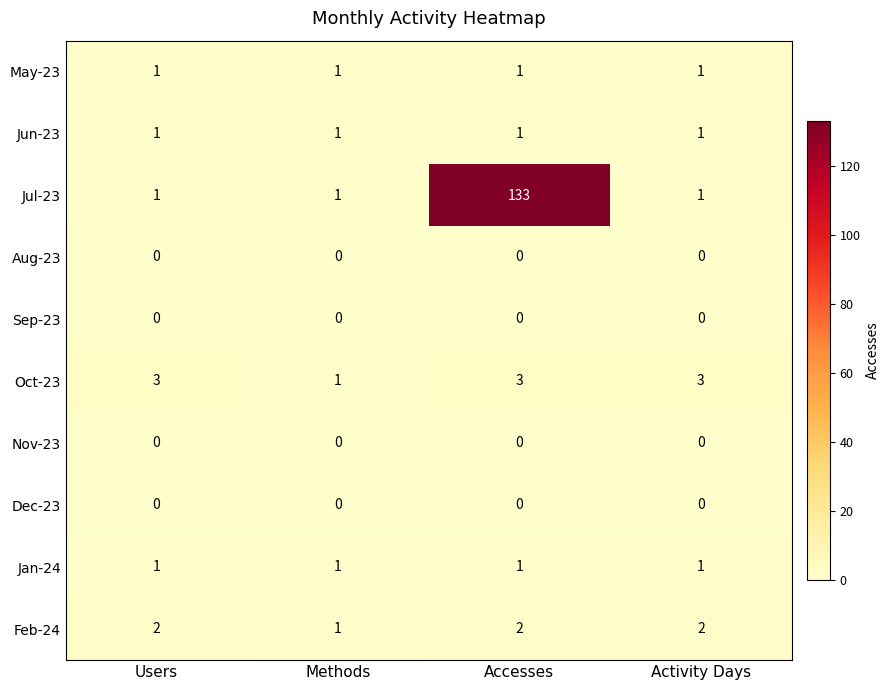

What is the total value across all series at Methods?

6